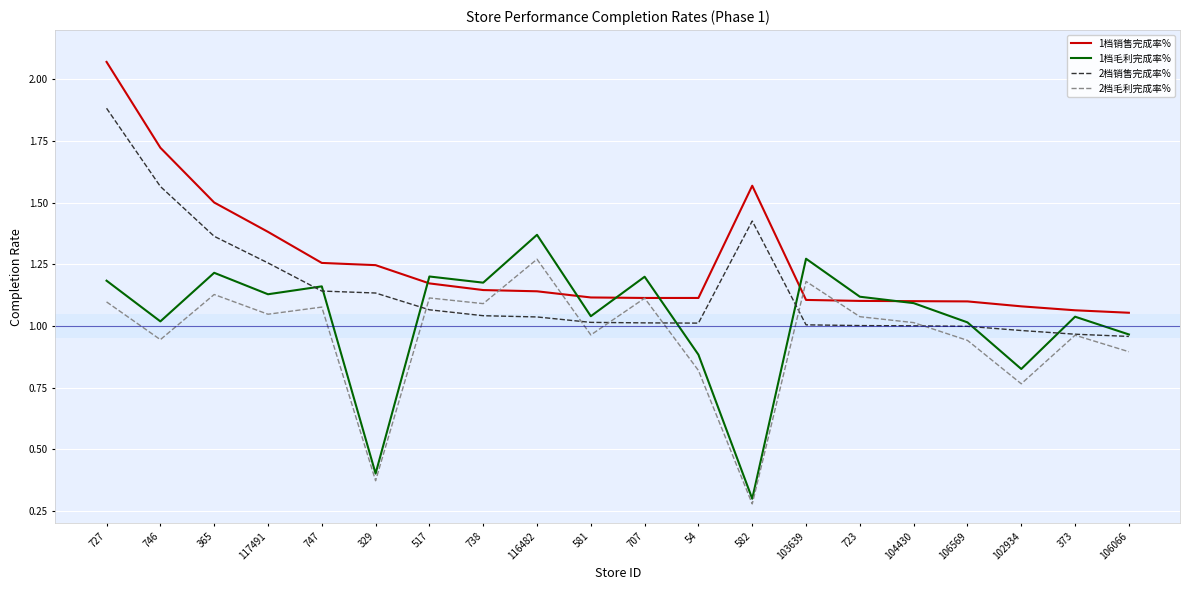

List the series in order of their overall mean, highest first.

1档销售完成率%, 2档销售完成率%, 1档毛利完成率%, 2档毛利完成率%